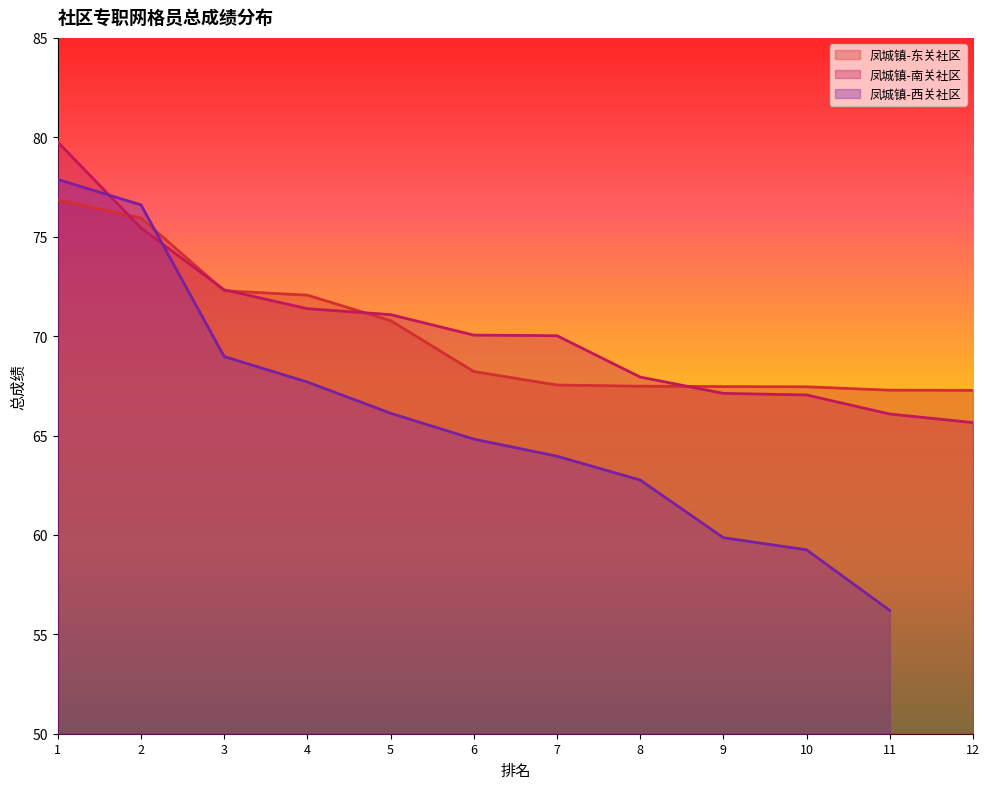

Is it true that 凤城镇-南关社区 equals 47.9 at 5?

False